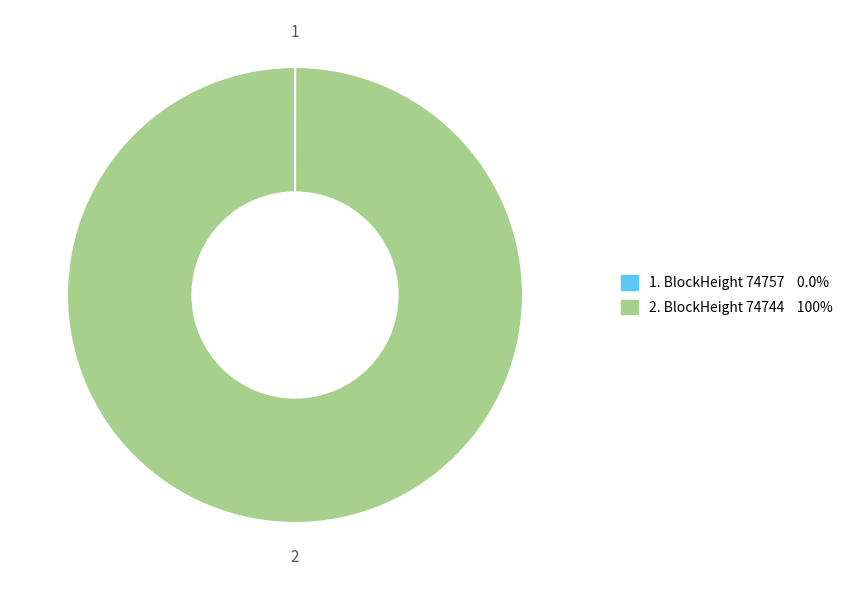

Does any single category account for the majority?

Yes